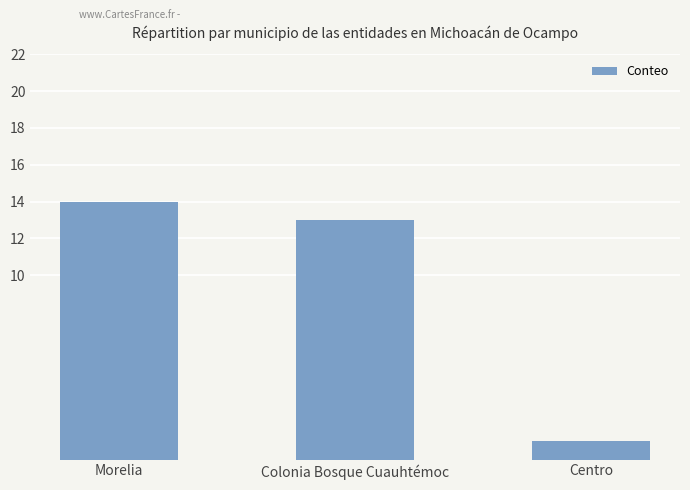

What is the maximum value shown in the chart?

14